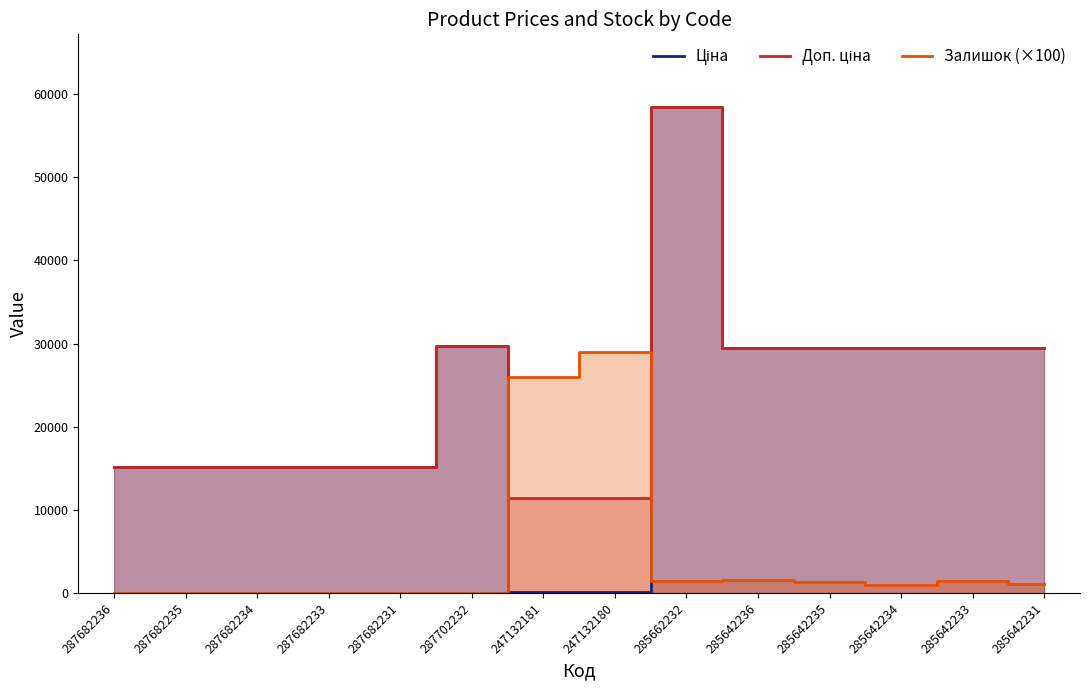

Which category has the lowest value across all series?

287682236